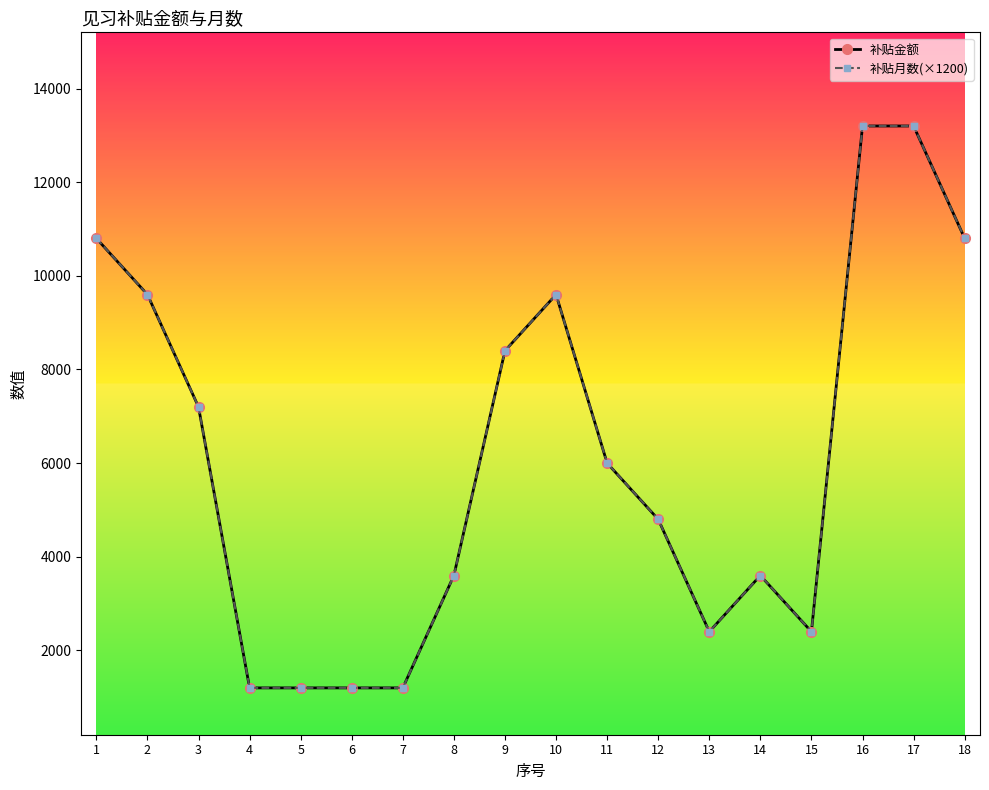

Where is 补贴月数(×1200) nearest to the value 7200?

3